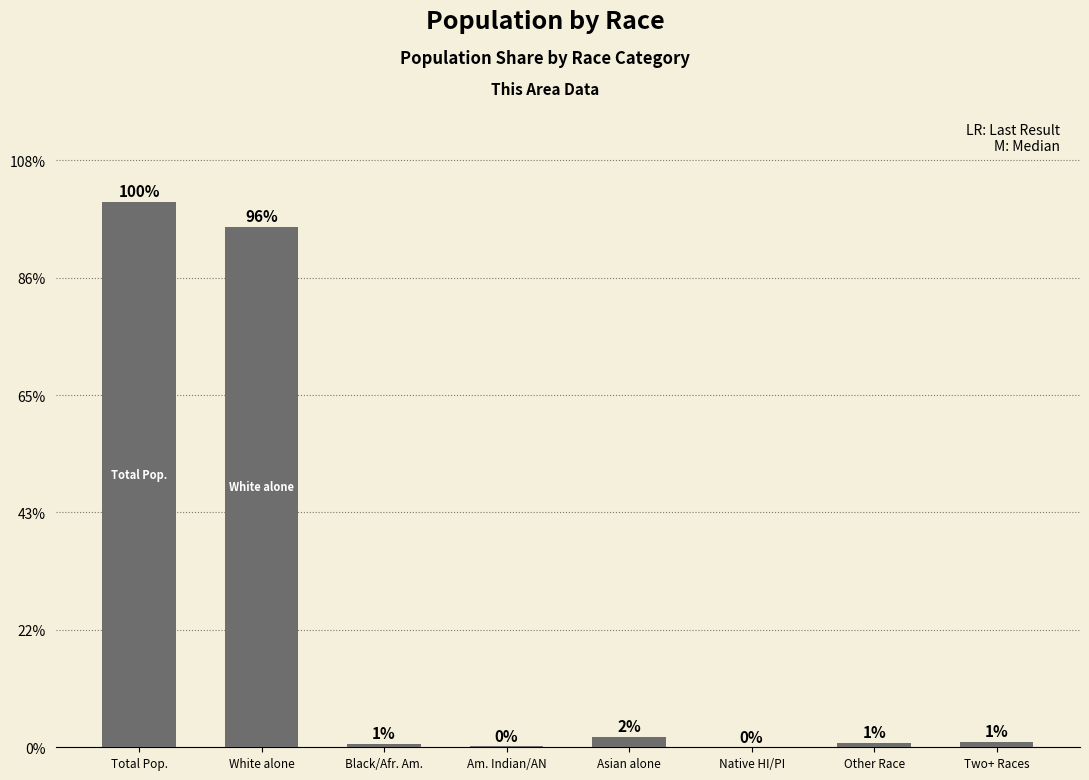

What is the label of the 6th bar from the right?

Black/Afr. Am.